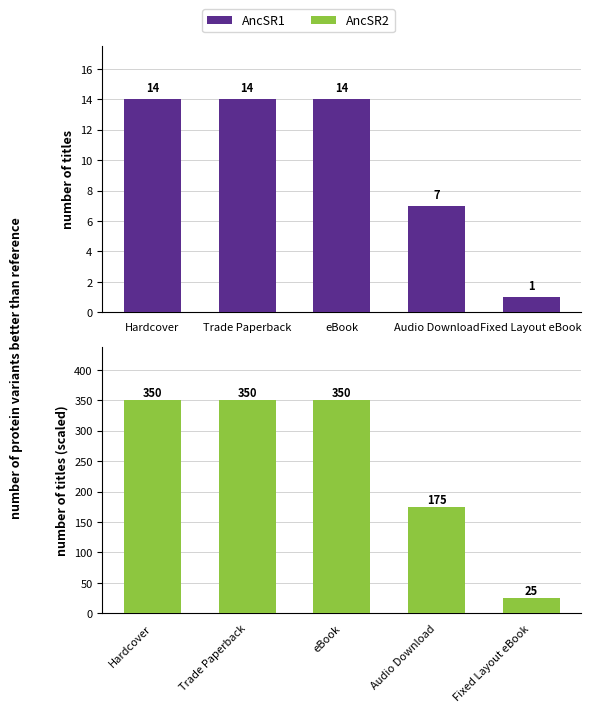

What is the sum of all AncSR2 values?

1250